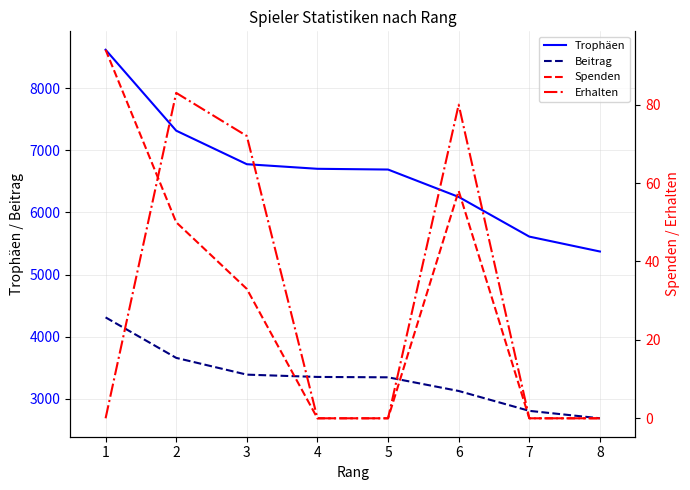

What is the value of the Beitrag point at the 5th from the left?

3345